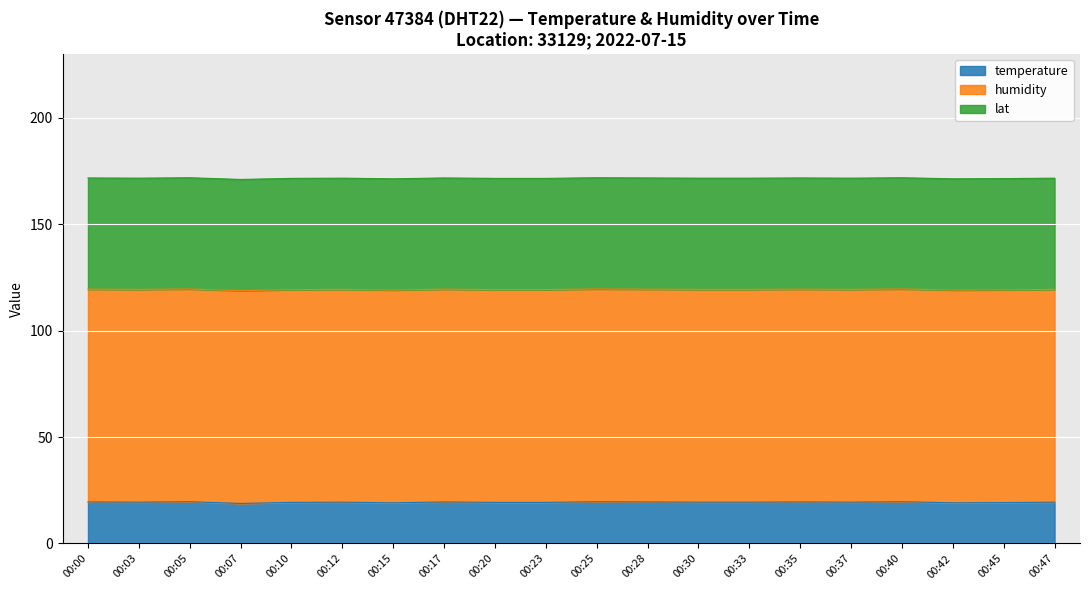

Reading left to right, what are all the values shown in this chart?

temperature: 19.5	19.4	19.6	18.8	19.3	19.4	19.1	19.5	19.3	19.3	19.6	19.5	19.4	19.4	19.5	19.4	19.6	19.1	19.2	19.4
humidity: 99.9	99.9	99.9	99.9	99.9	99.9	99.9	99.9	99.9	99.9	99.9	99.9	99.9	99.9	99.9	99.9	99.9	99.9	99.9	99.9
lat: 52.2	52.2	52.2	52.2	52.2	52.2	52.2	52.2	52.2	52.2	52.2	52.2	52.2	52.2	52.2	52.2	52.2	52.2	52.2	52.2